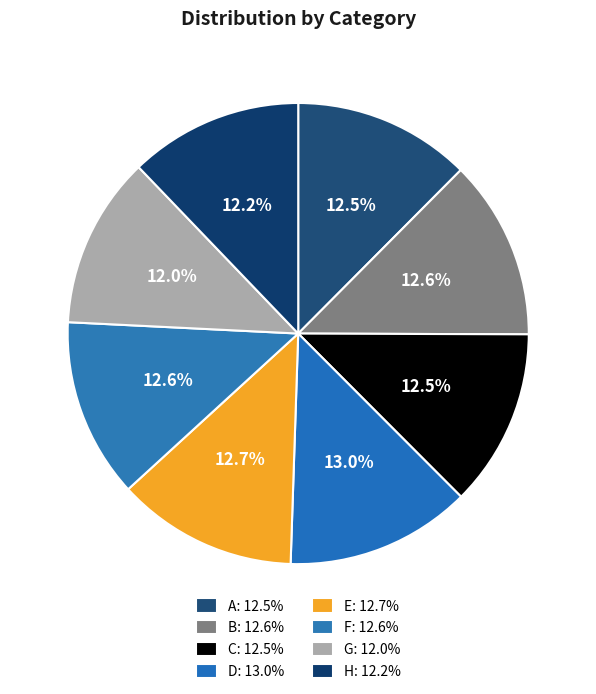

Combined, do E and G account for over 50%?

No